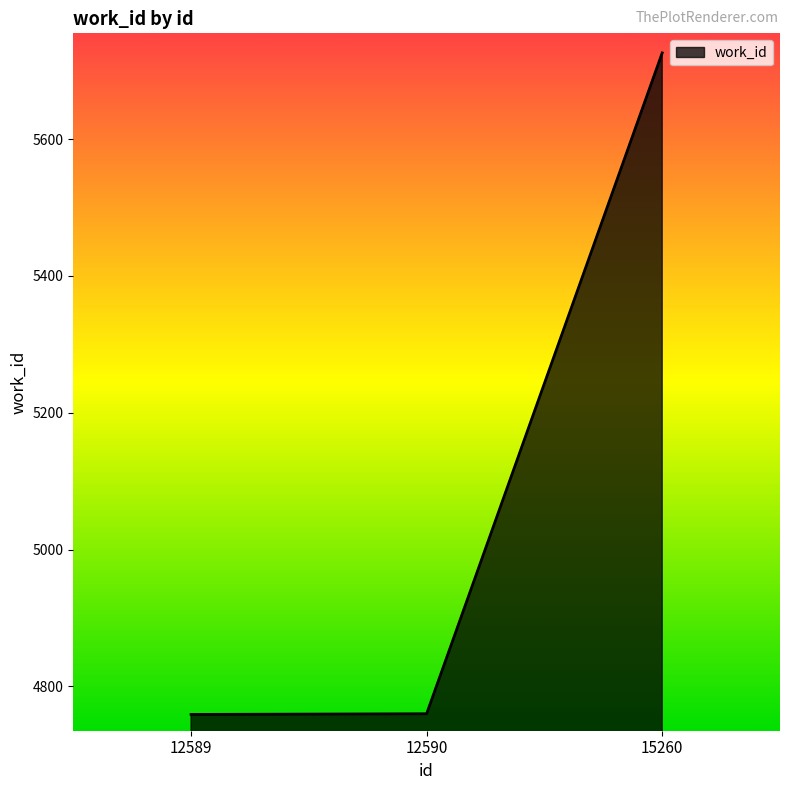

At which label is the value closest to 5242?

12590